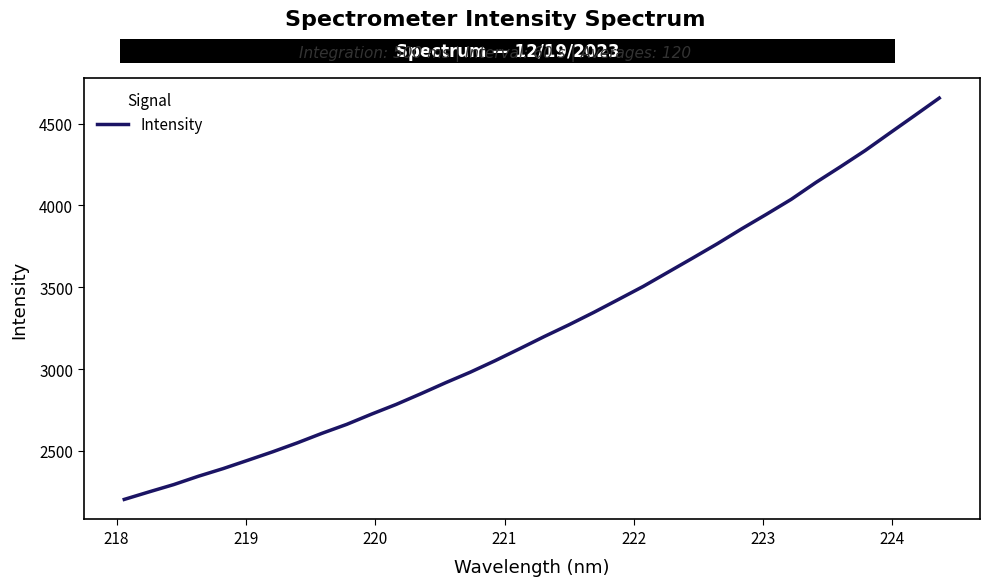

What is the greatest value displayed?

4656.4